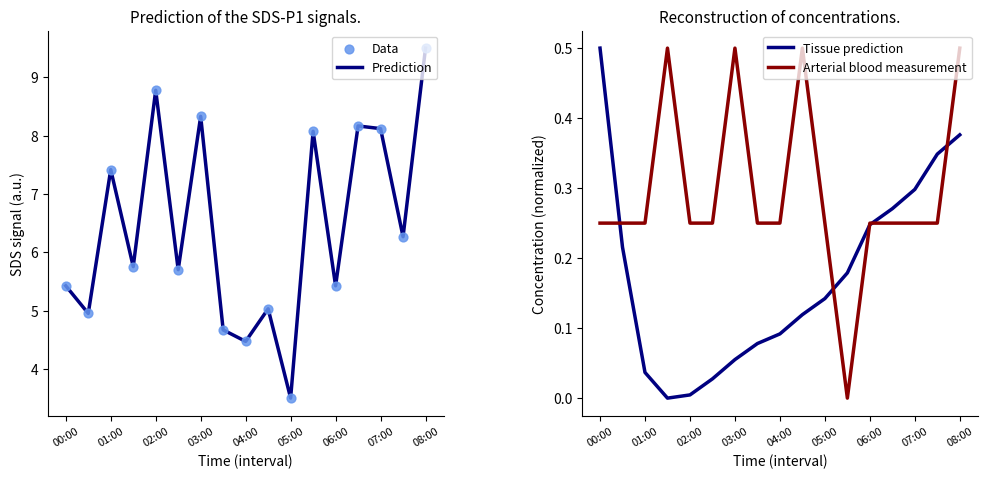

The value of Prediction at 08:00 is 9.5. True or false?

True